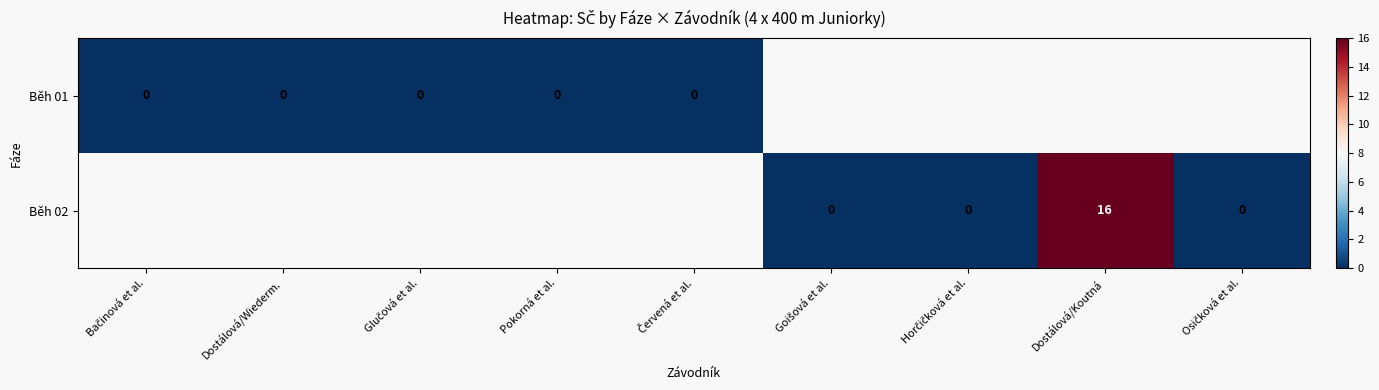

Rank the series by their maximum value, from highest to lowest.

Běh 02, Běh 01